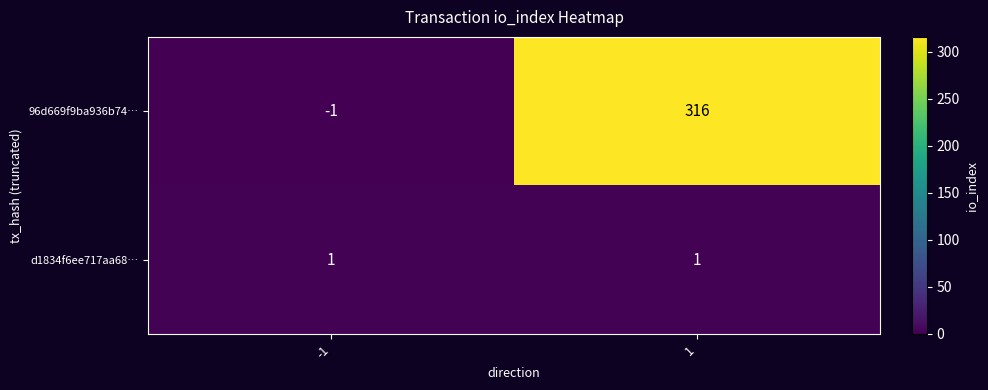

Reading left to right, transcribe all the data shown in this chart.

96d669f9ba936b74…: -1=-1	1=316
d1834f6ee717aa68…: -1=1	1=1